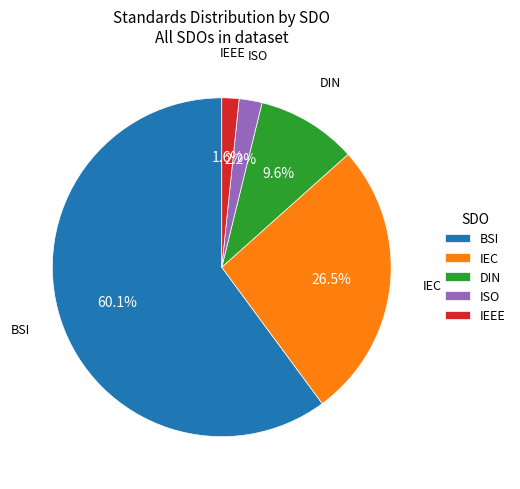

Count the number of slices in the pie.

5